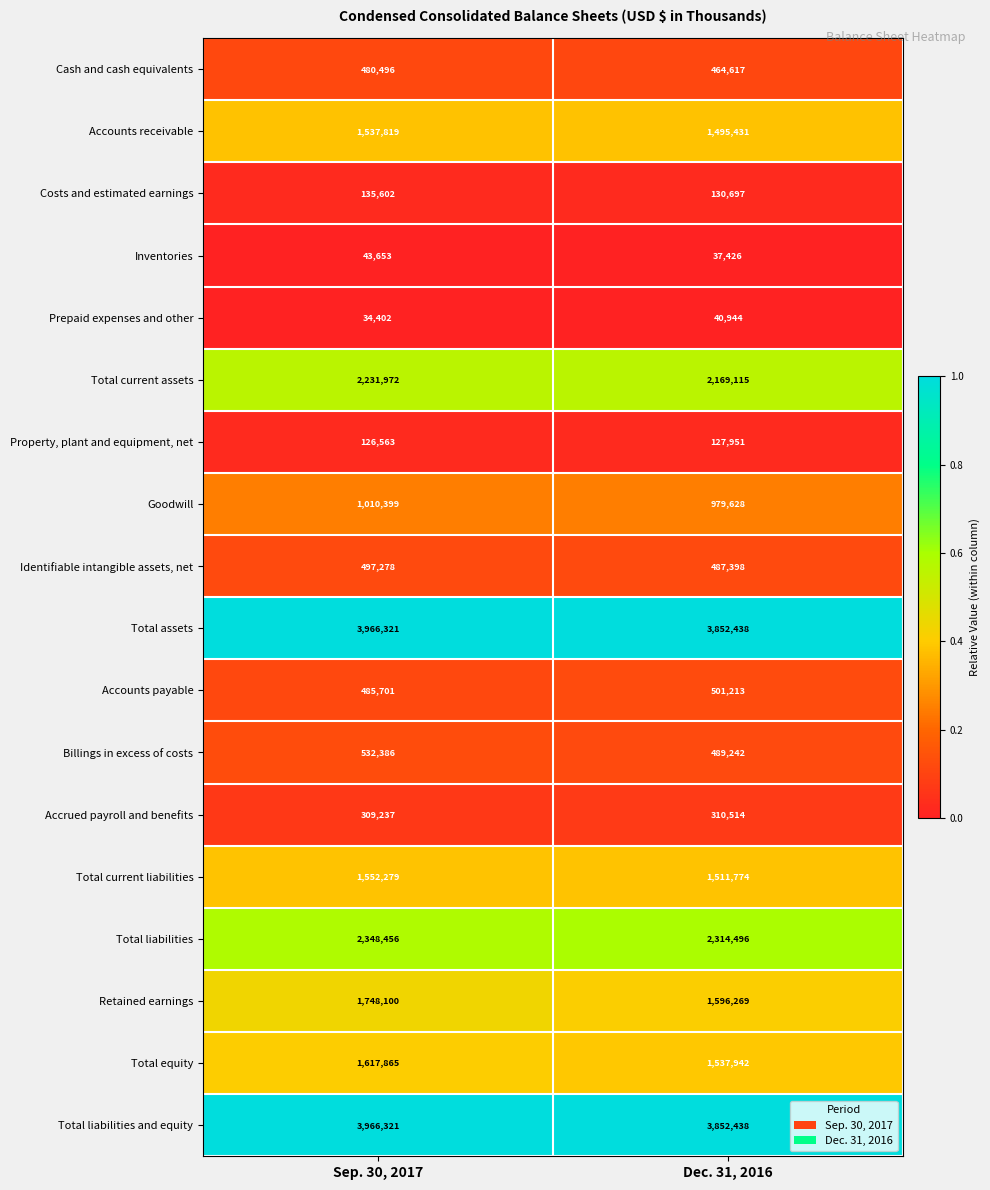

Which series has the largest range (max minus min)?

Retained earnings